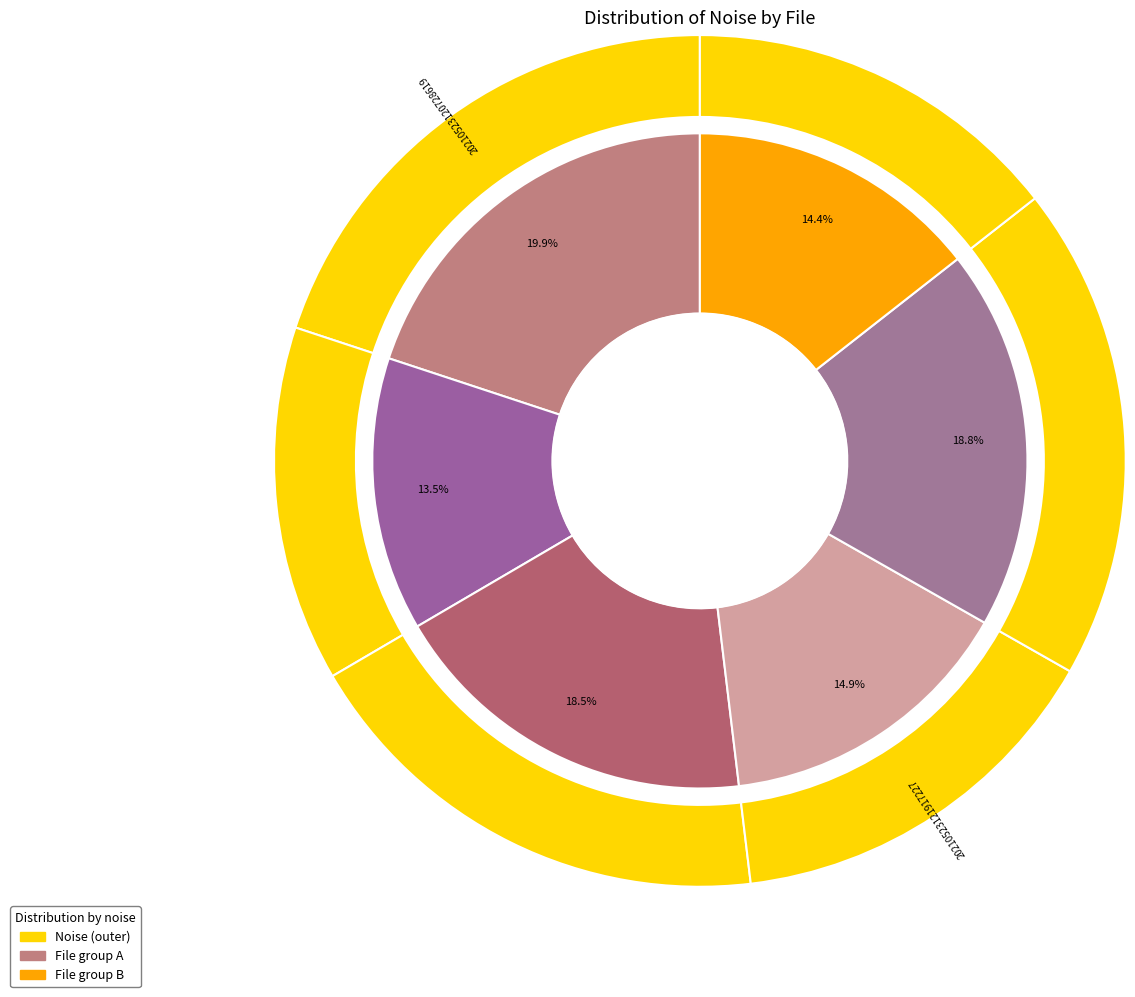

What percentage do 20210523121511467 and 20210523130028992 together represent?

32.9%